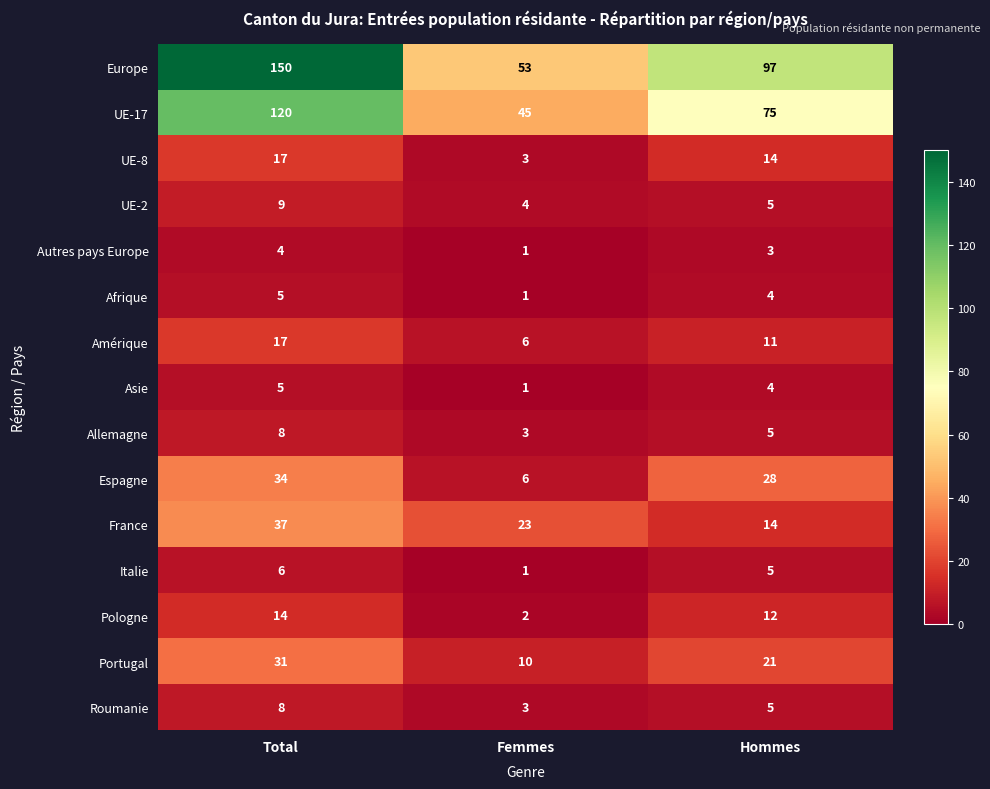

What is the greatest value displayed?

150